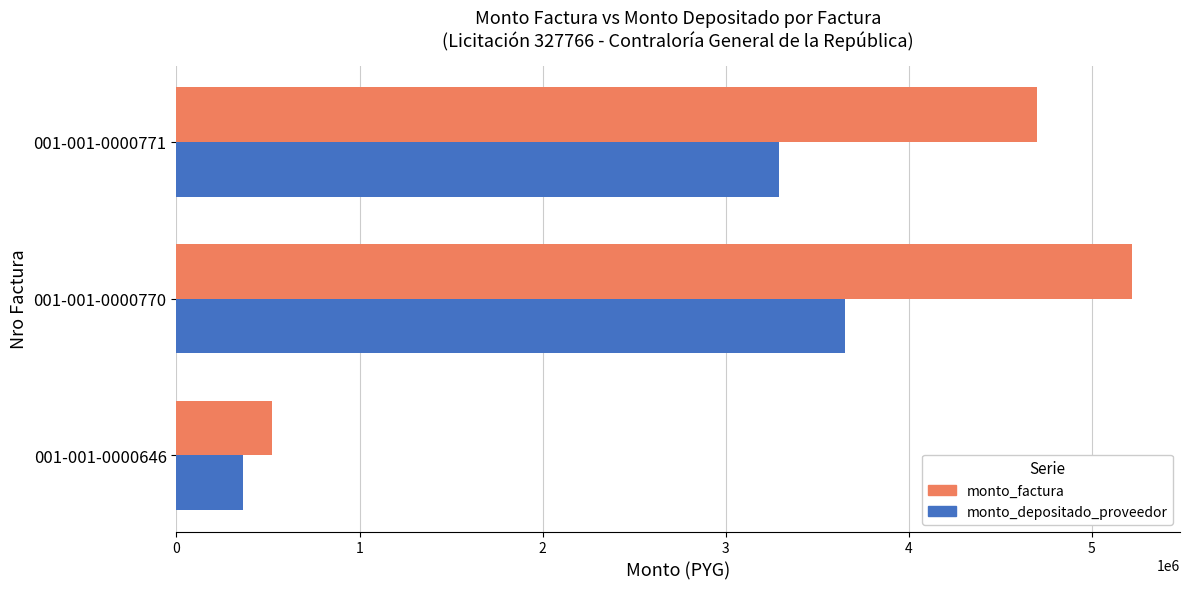

Rank the series by their average value, from highest to lowest.

monto_factura, monto_depositado_proveedor